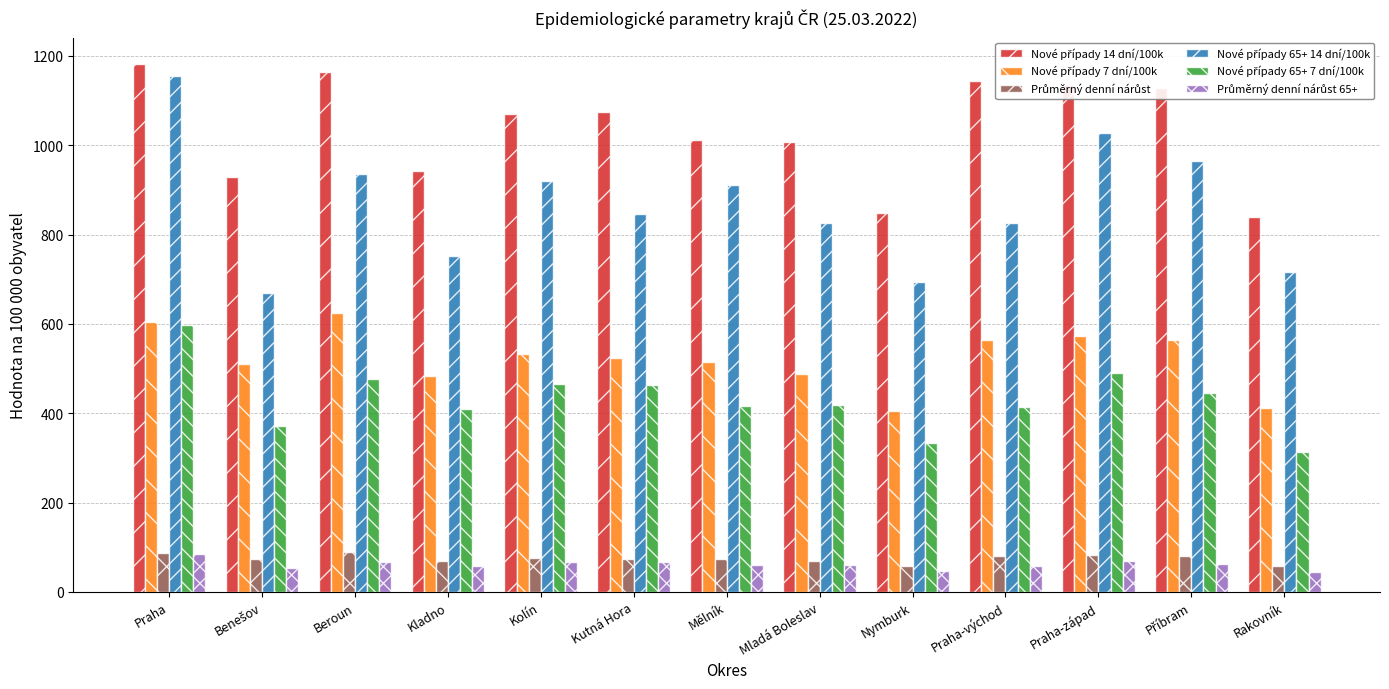

What is the total value across all series at Praha?

3710.6